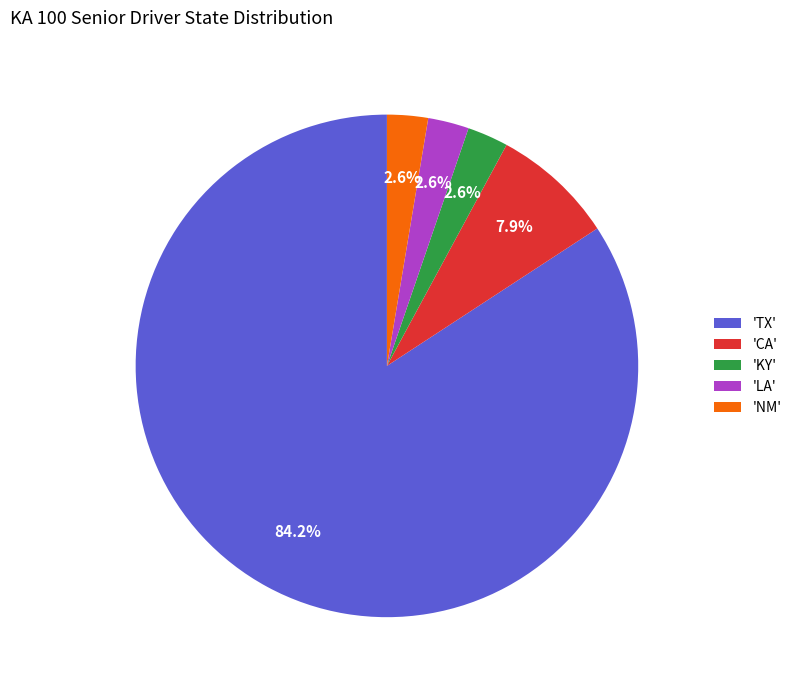

Does 'TX' account for over 50% of the chart?

Yes